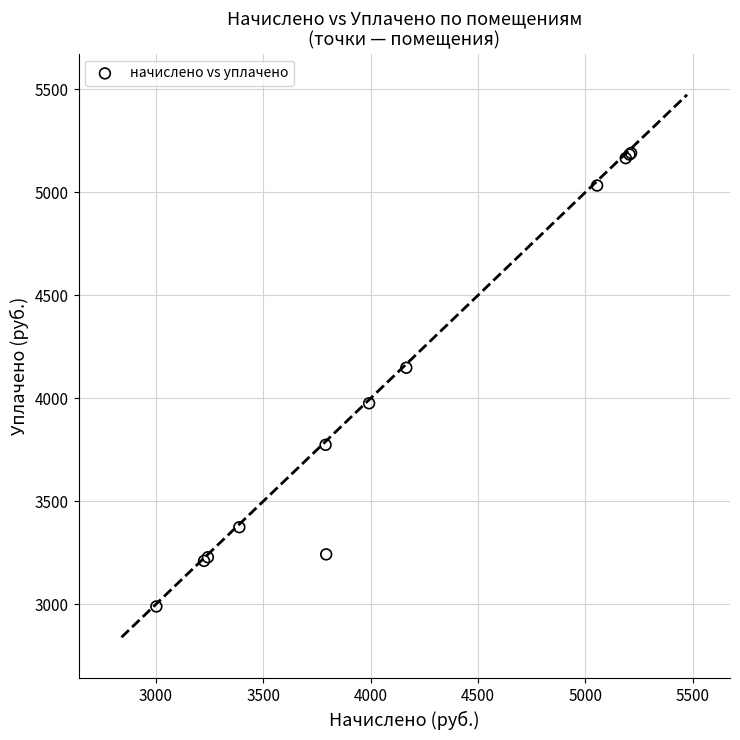

What Y value in the scatter plot is closest to 4089?

4148.3